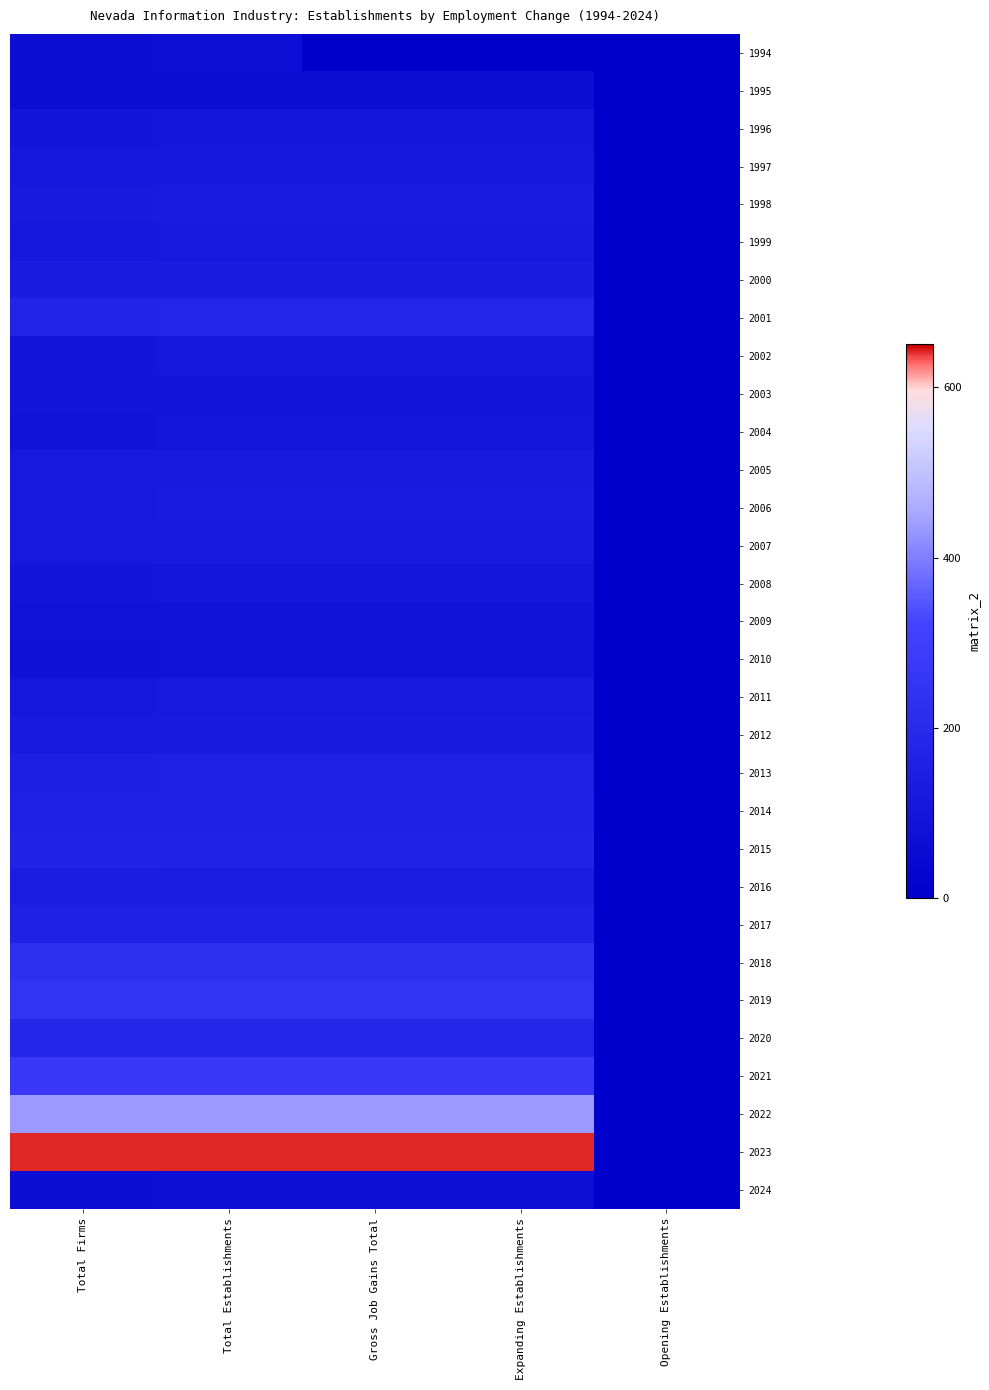

At Gross Job Gains Total, list the series in order from largest to smallest.

2023, 2022, 2021, 2019, 2018, 2020, 2001, 2015, 2014, 2017, 2013, 2016, 2000, 2006, 1998, 2012, 2005, 2007, 1999, 2011, 1997, 2002, 1996, 2004, 2008, 2003, 2009, 2010, 2024, 1995, 1994